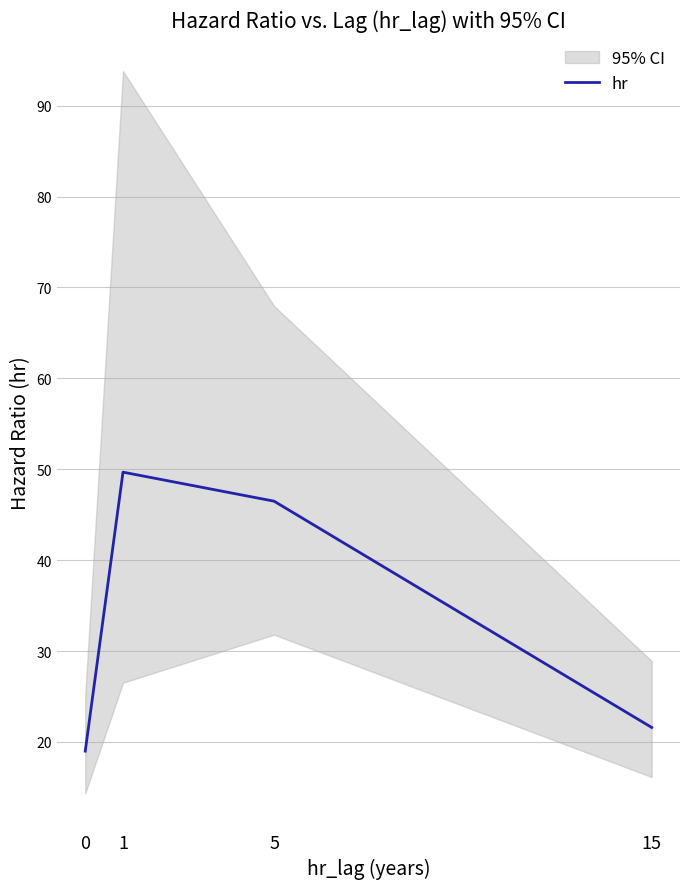

What is the sum of the values at 0 and 1?

68.7